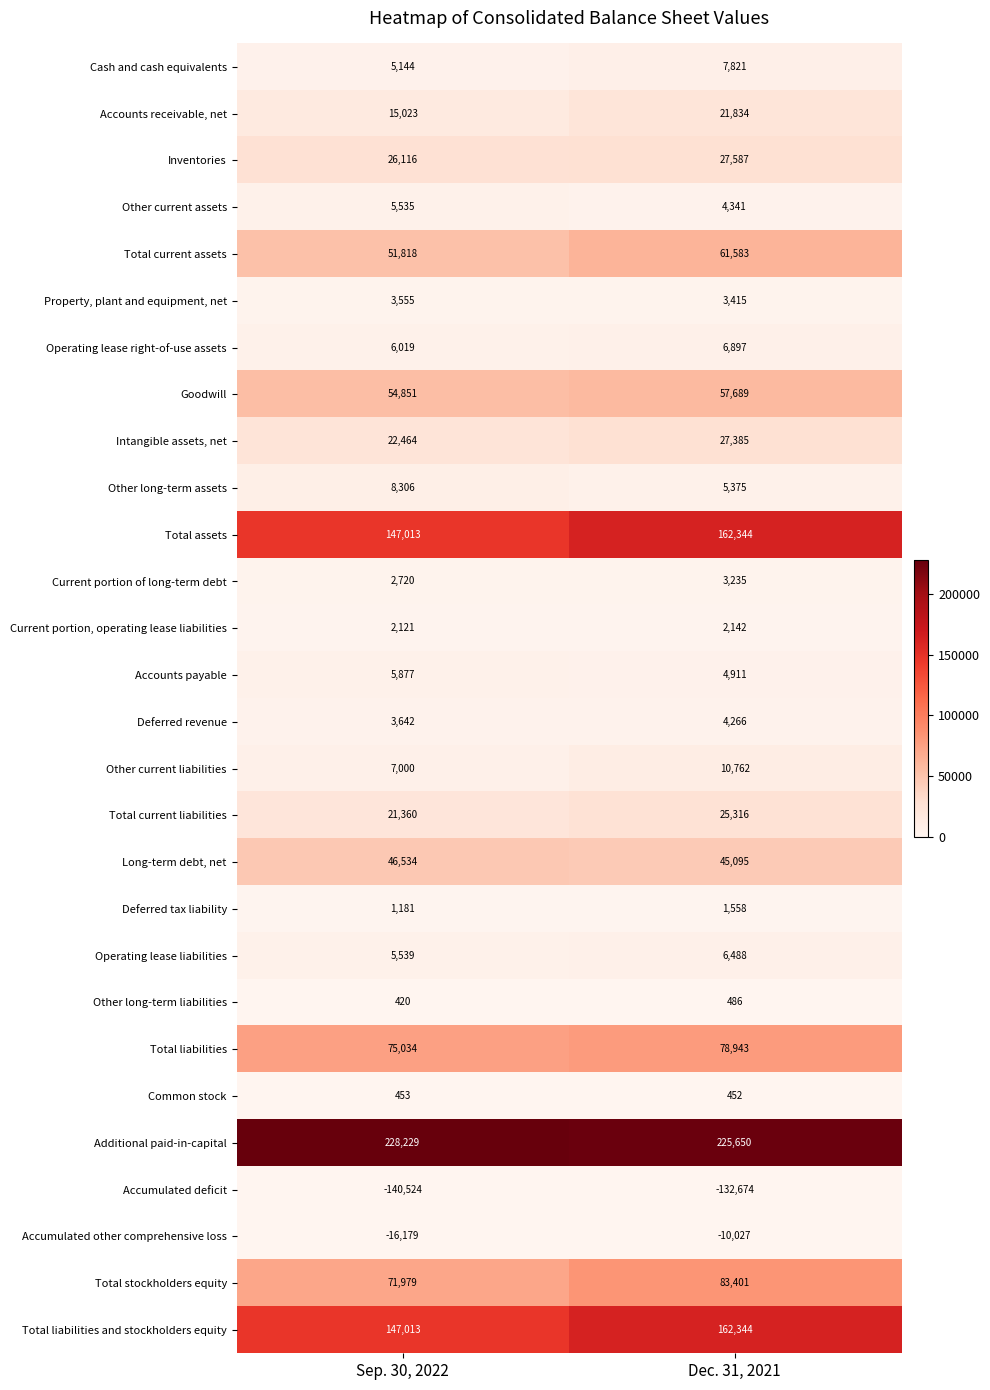

List the labels in order of Total liabilities value, smallest first.

Sep. 30, 2022, Dec. 31, 2021